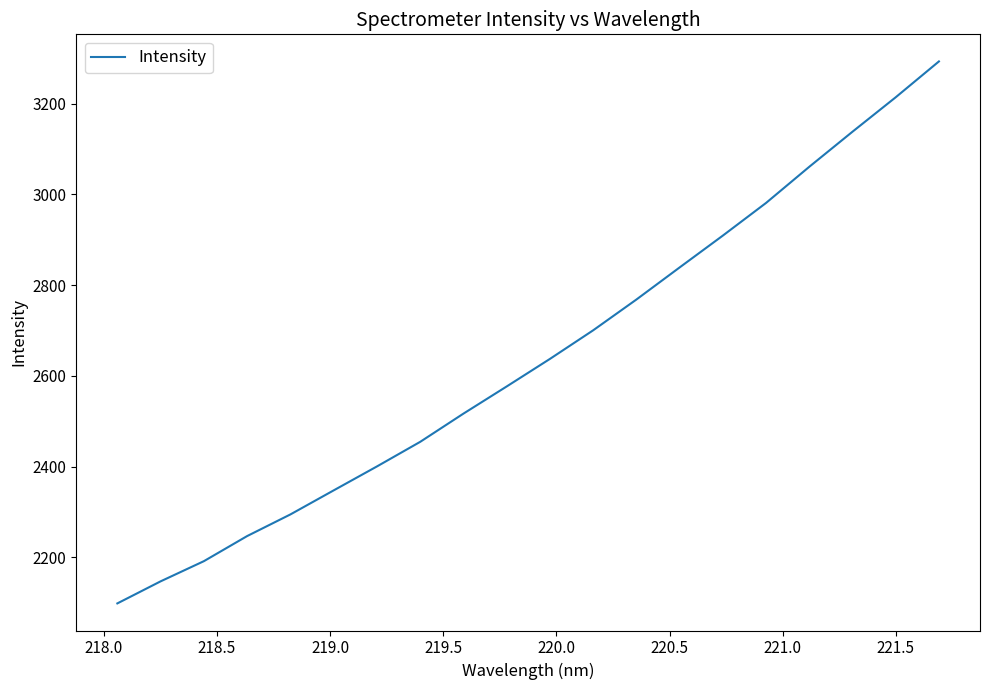

What is the greatest value displayed?

3293.0